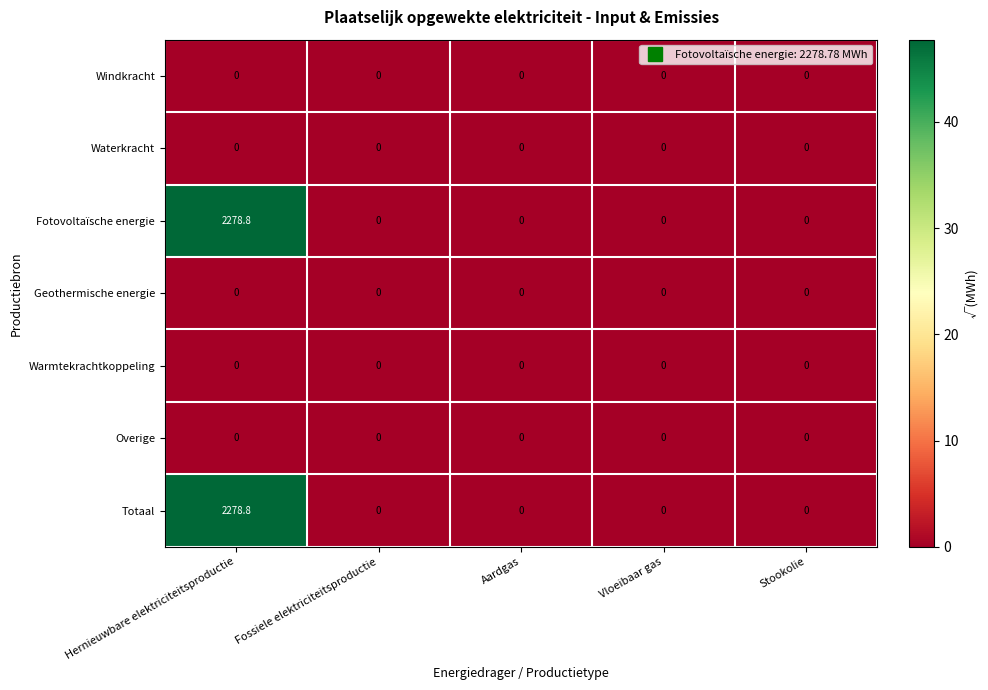

What is the sum of the Fotovoltaïsche energie values at Aardgas and Hernieuwbare elektriciteitsproductie?

2278.8